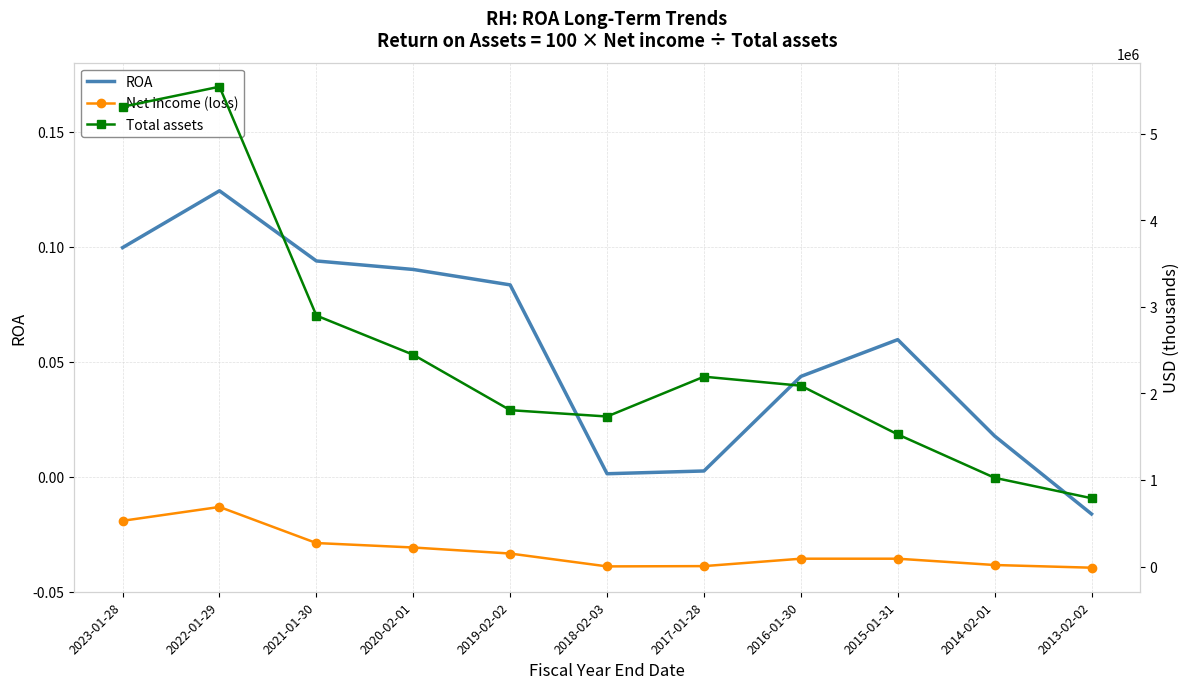

What is the average value of the Total assets series?

2486761.2